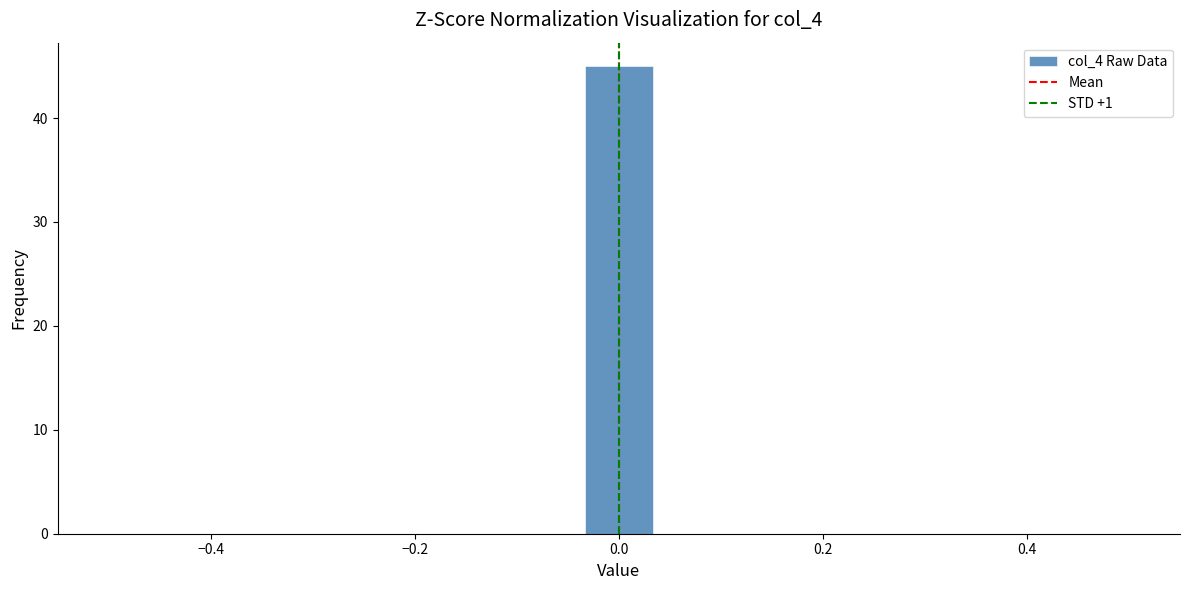

Around what value on the x-axis is the tallest bar? Give the approximate position of its centre, as read against the axis.

0.00